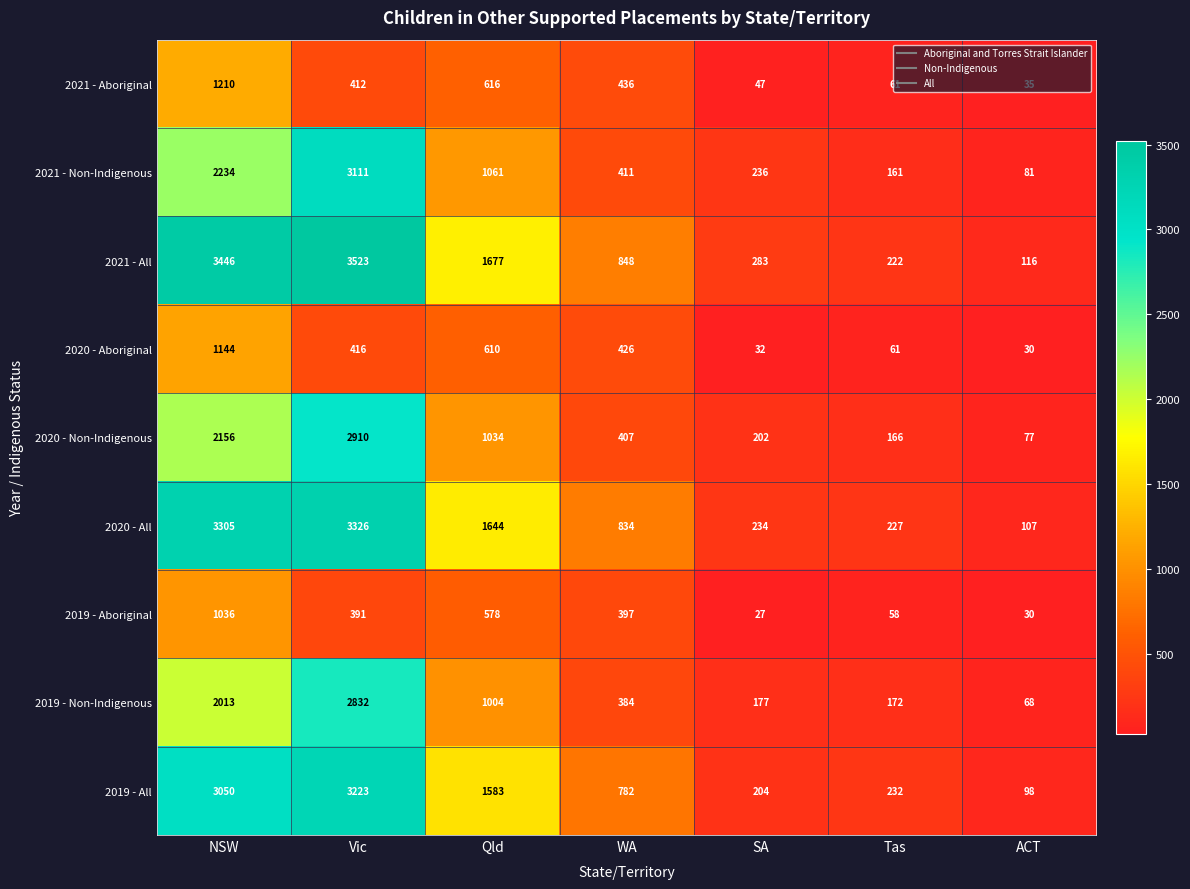

What is the approximate value of 2020 - All at Qld?

1644